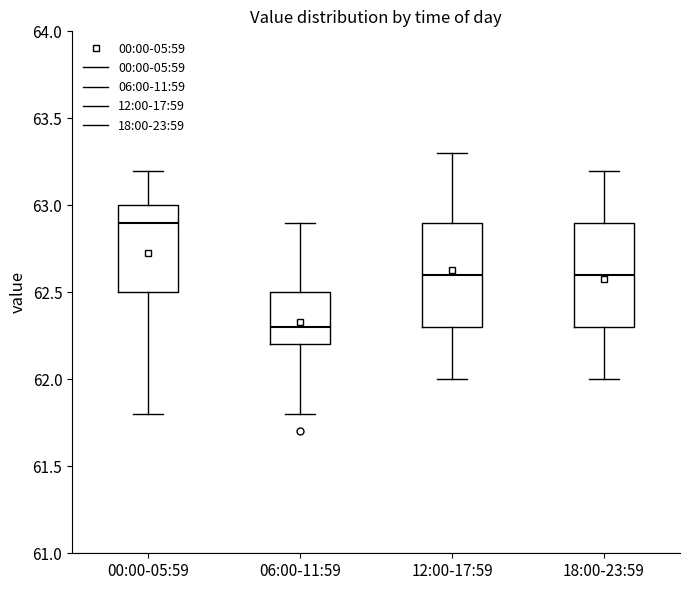

Which box has the highest median line?

00:00-05:59